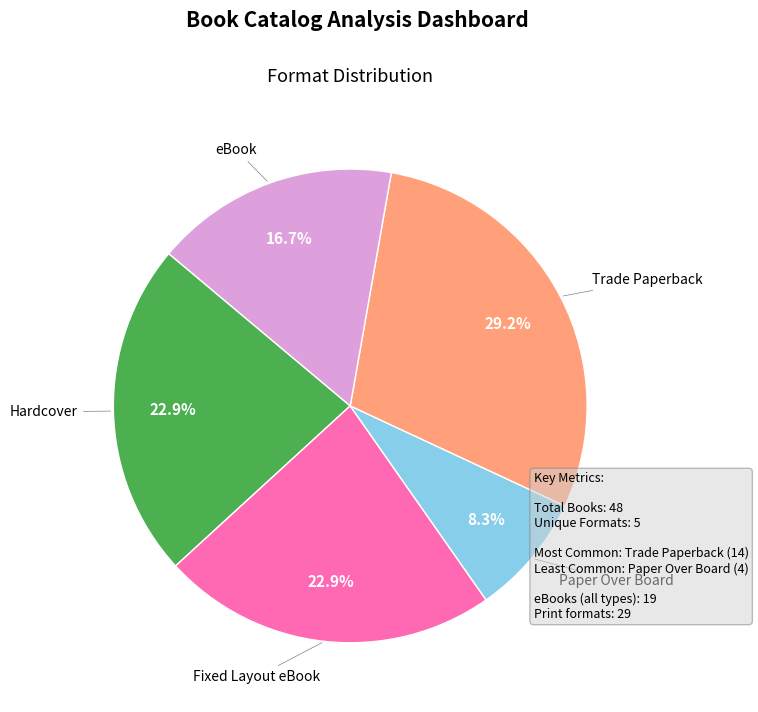

Is the sum of Paper Over Board and Trade Paperback greater than half?

No